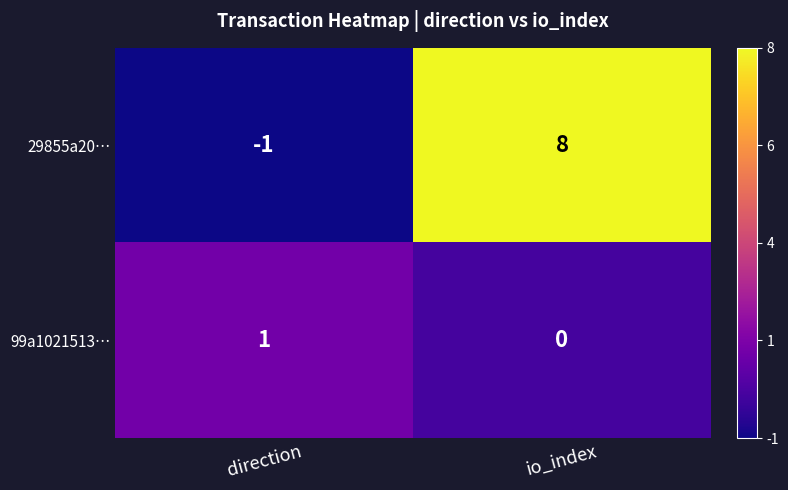

Reading left to right, what are all the values shown in this chart?

29855a20…: -1	8
99a1021513…: 1	0